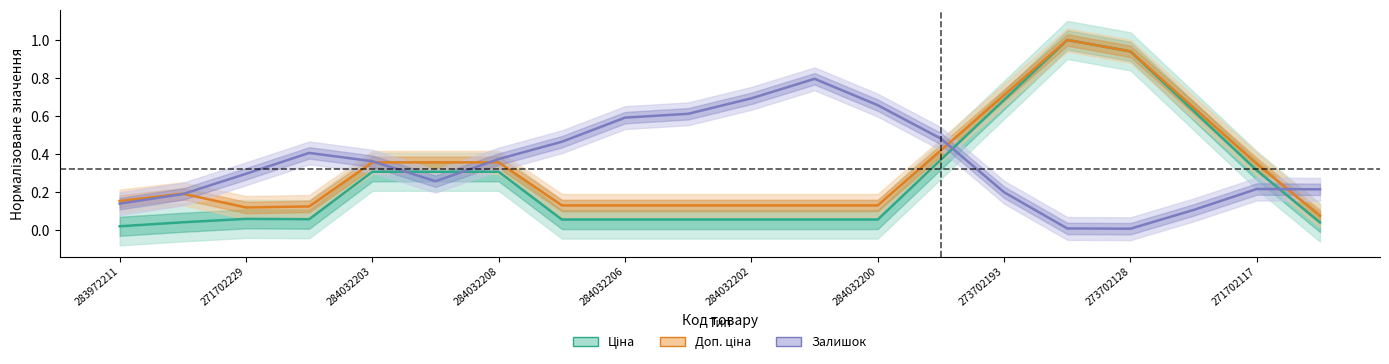

In Доп. ціна, how many points are higher than both neighbors (excluding endpoints)?

2